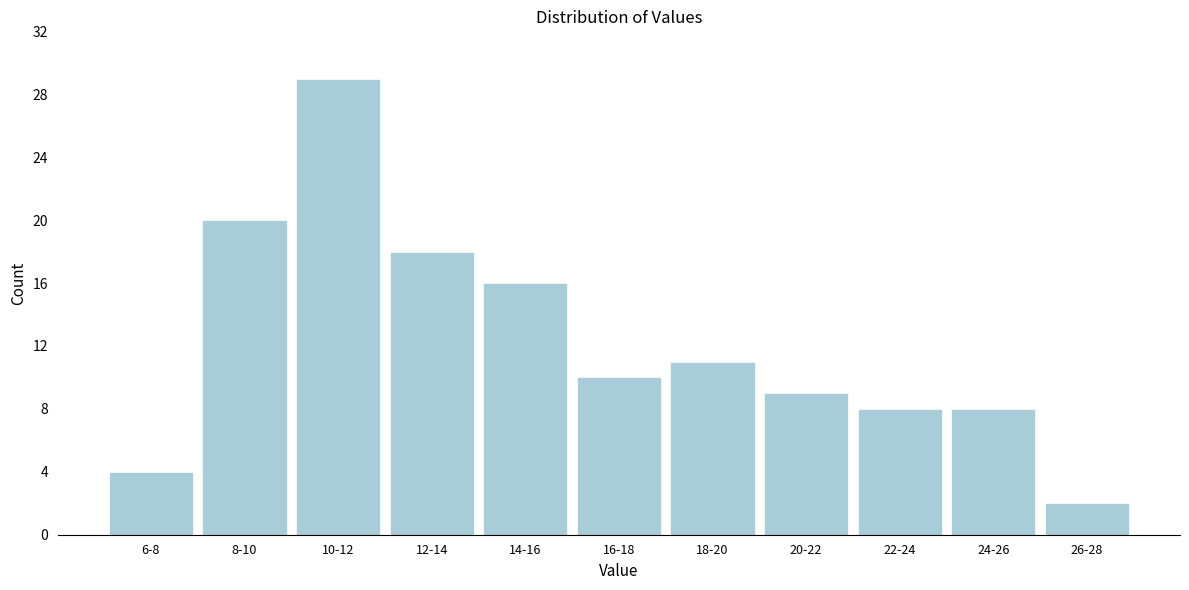

Reading left to right, list all the values displayed in this chart.

4	20	29	18	16	10	11	9	8	8	2